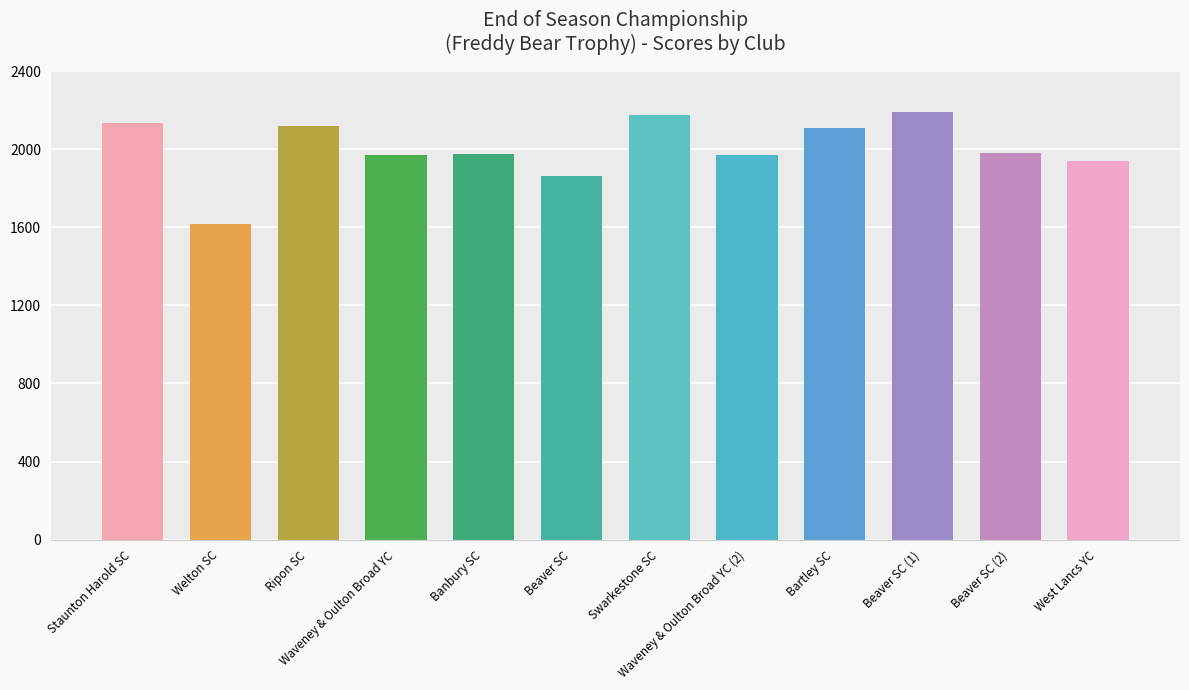

What is the label of the 11th bar from the right?

Welton SC